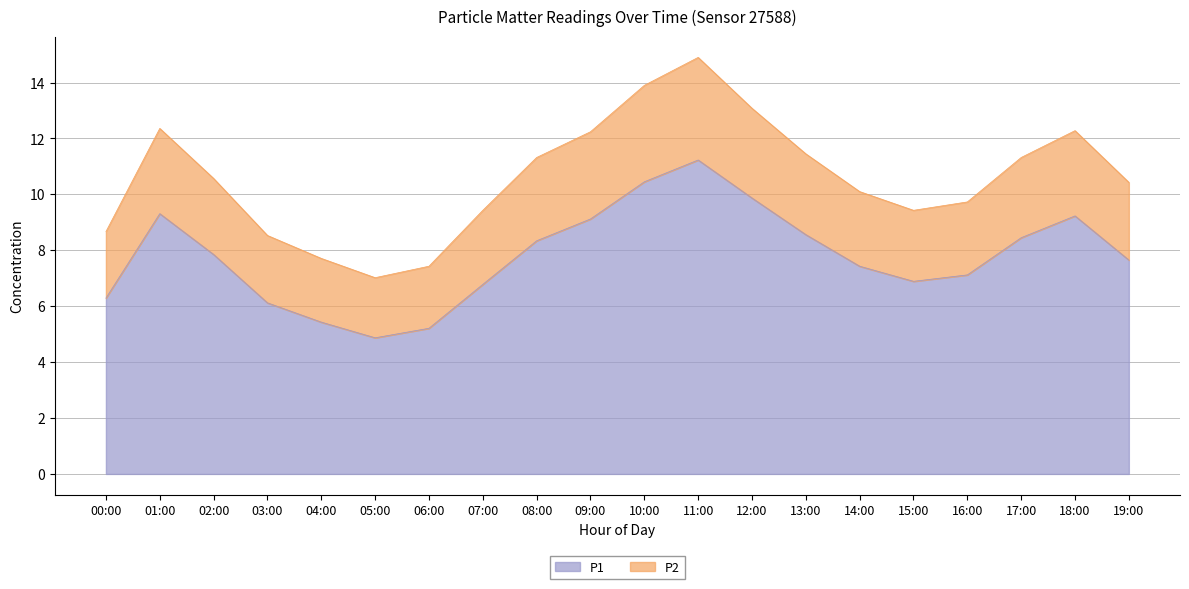

What is the difference between the maximum and minimum values in the P1 series?

6.4